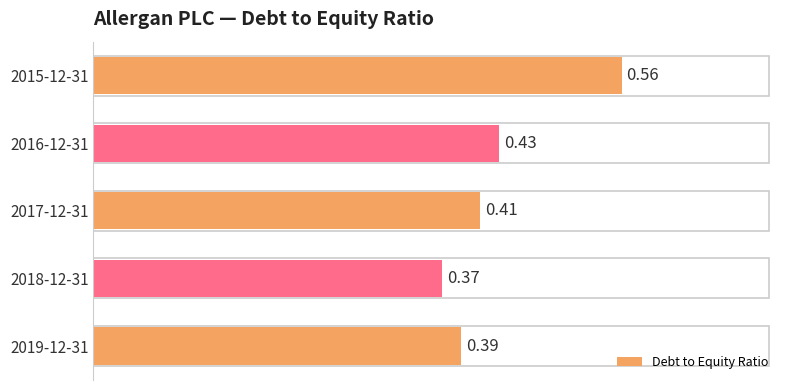

Rank the categories by value from lowest to highest.

2018-12-31, 2019-12-31, 2017-12-31, 2016-12-31, 2015-12-31